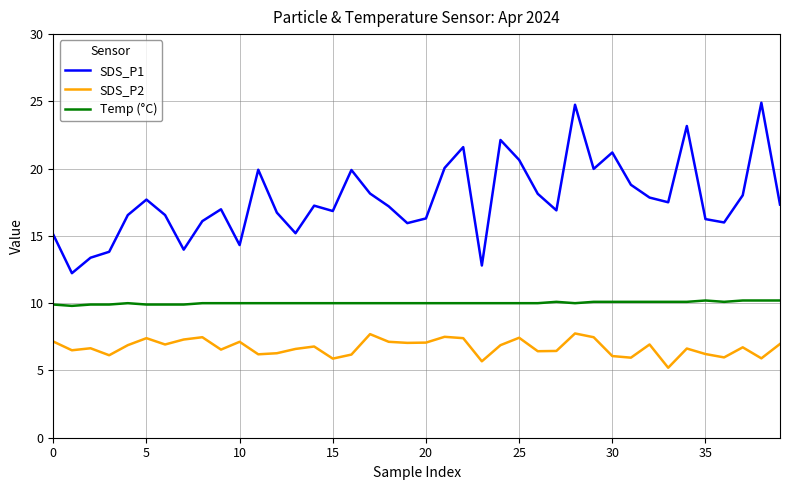

What is the minimum value shown in the chart?

5.2